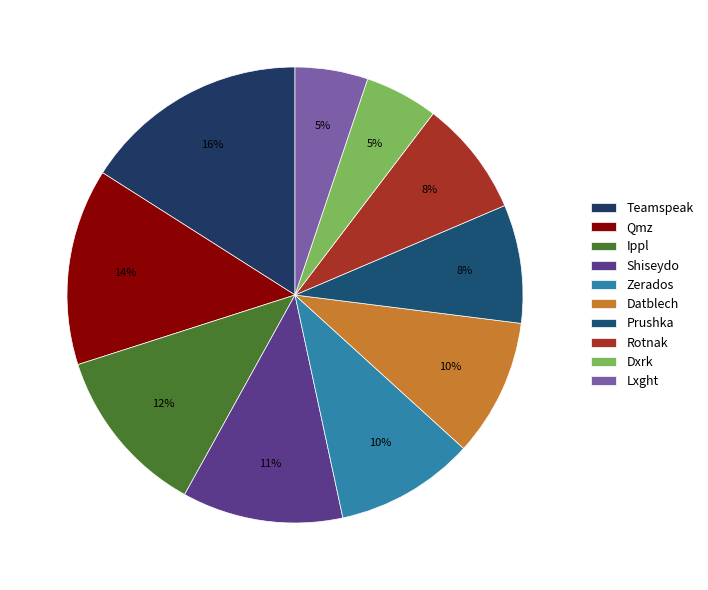

Is there any slice that represents more than half of the pie?

No